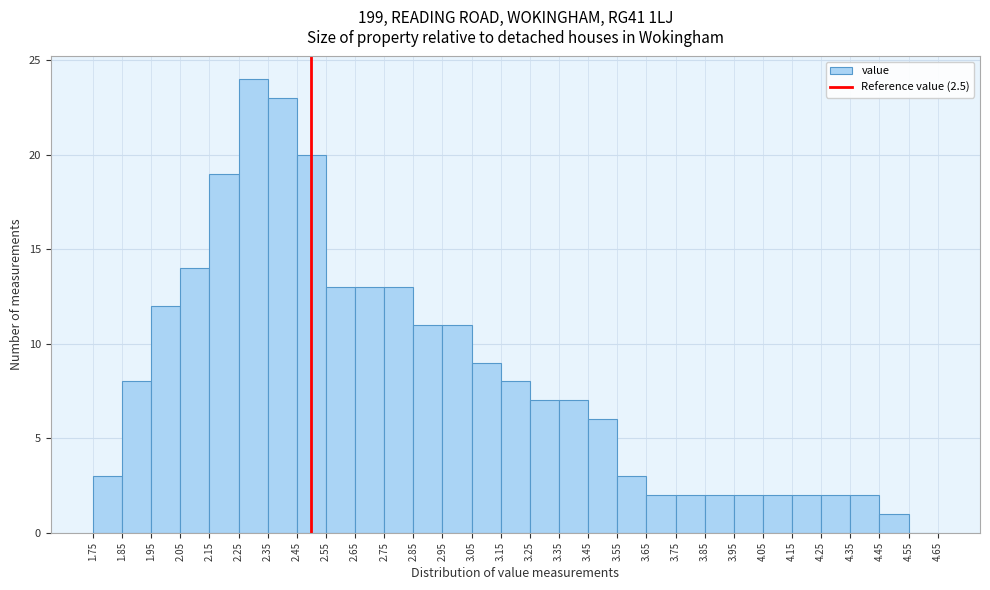

Reading left to right, list every bar in this chart as the range it spans on the x-axis followed by its height. The values are not printed on the chart, so give them approximately, as read against the axis.

1.75 to 1.85: 3
1.85 to 1.95: 8
1.95 to 2.05: 12
2.05 to 2.15: 14
2.15 to 2.25: 19
2.25 to 2.35: 24
2.35 to 2.45: 23
2.45 to 2.55: 20
2.55 to 2.65: 13
2.65 to 2.75: 13
2.75 to 2.85: 13
2.85 to 2.95: 11
2.95 to 3.05: 11
3.05 to 3.15: 9
3.15 to 3.25: 8
3.25 to 3.35: 7
3.35 to 3.45: 7
3.45 to 3.55: 6
3.55 to 3.65: 3
3.65 to 3.75: 2
3.75 to 3.85: 2
3.85 to 3.95: 2
3.95 to 4.05: 2
4.05 to 4.15: 2
4.15 to 4.25: 2
4.25 to 4.35: 2
4.35 to 4.45: 2
4.45 to 4.55: 1
4.55 to 4.65: 0